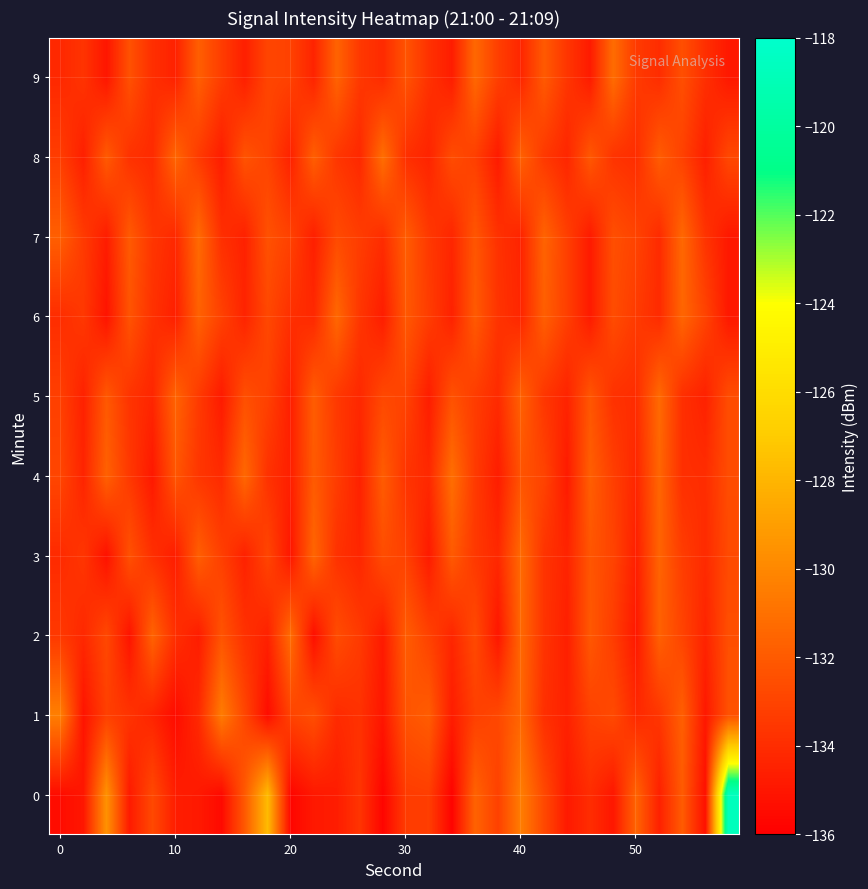

What is the smallest value displayed?

-135.8